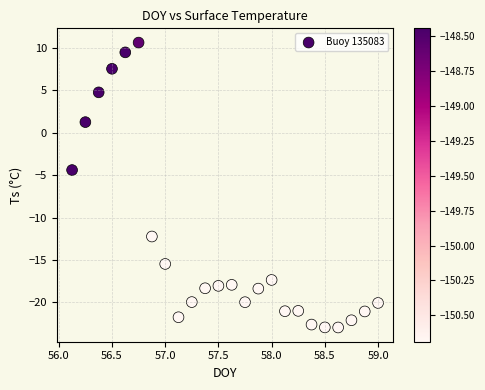

What is the range of Y values (max minus min)?

33.6